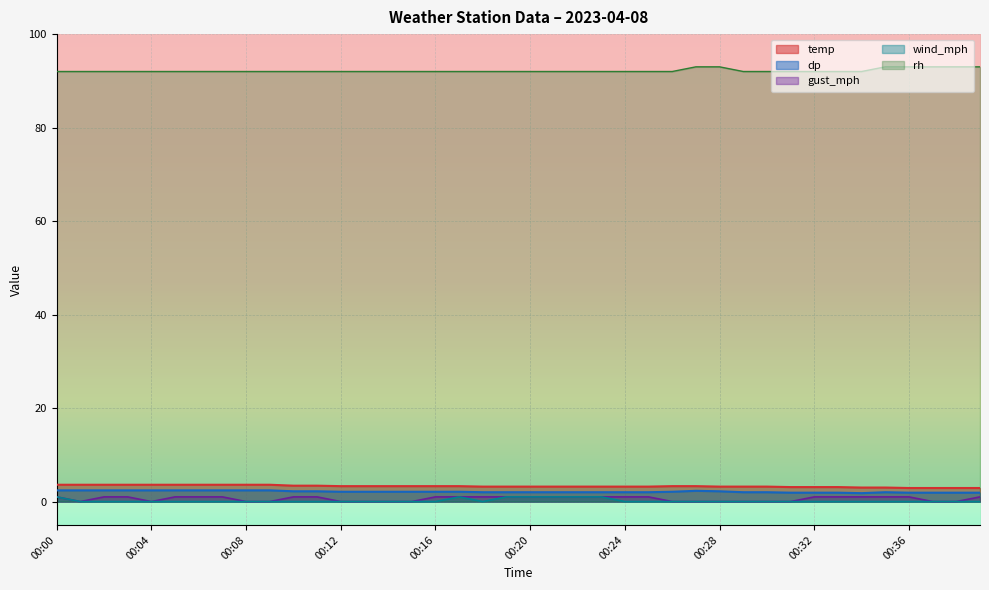

How many gust_mph values are between 0 and 1?

40